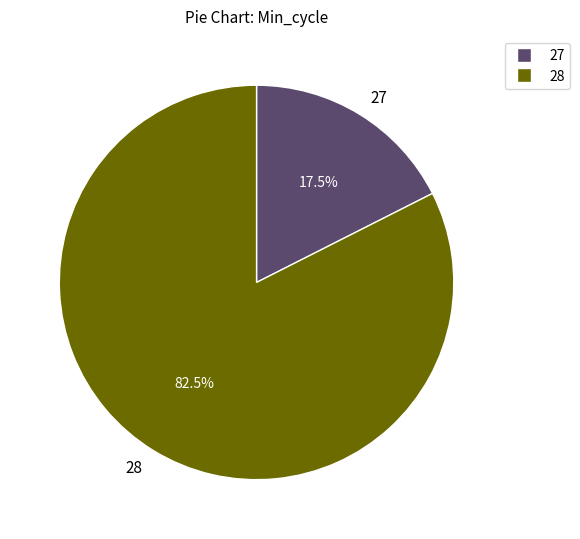

How many slices are in this pie chart?

2